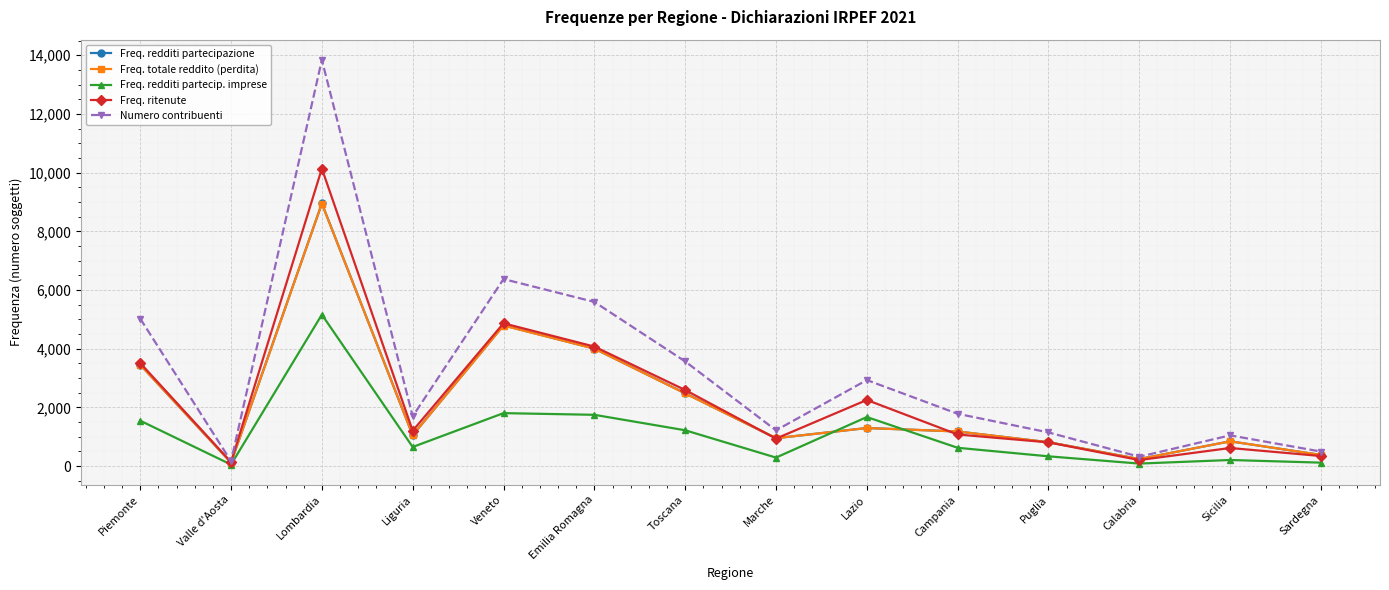

In Numero contribuenti, how many points are lower than both neighbors (excluding endpoints)?

4